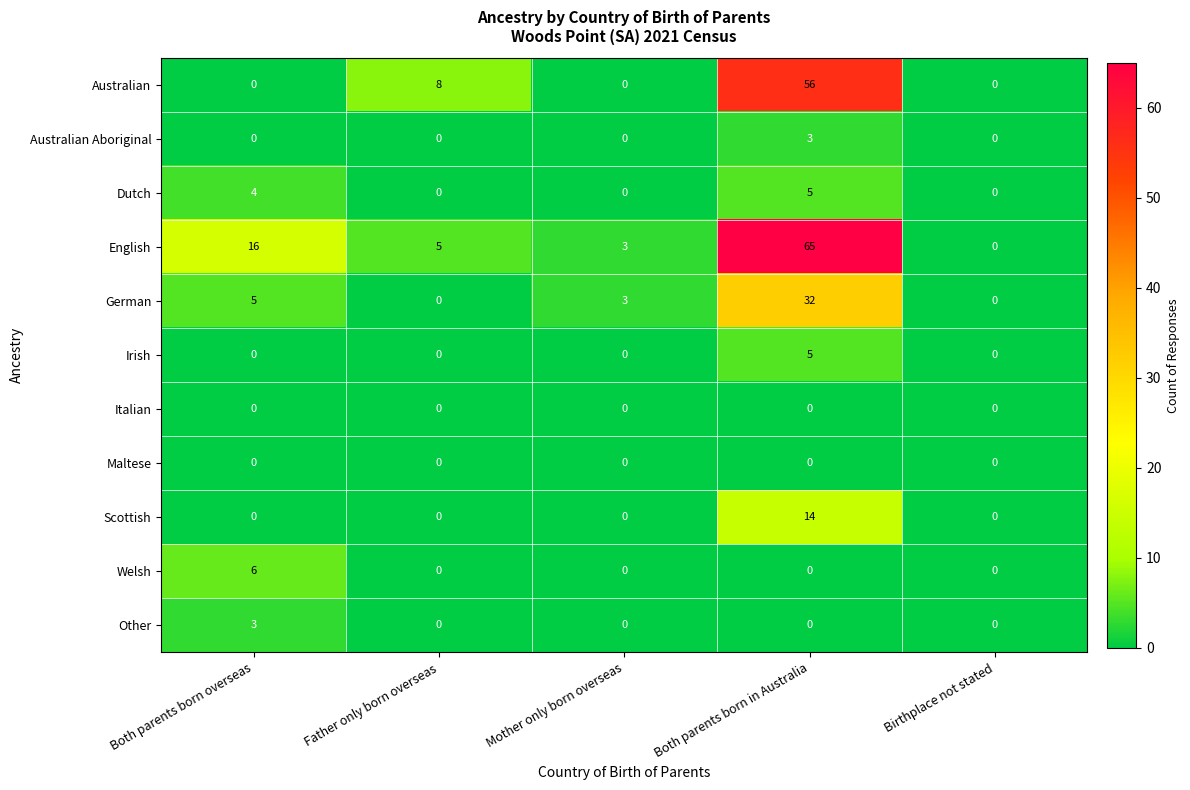

How many data points in Australian Aboriginal are above 0?

1